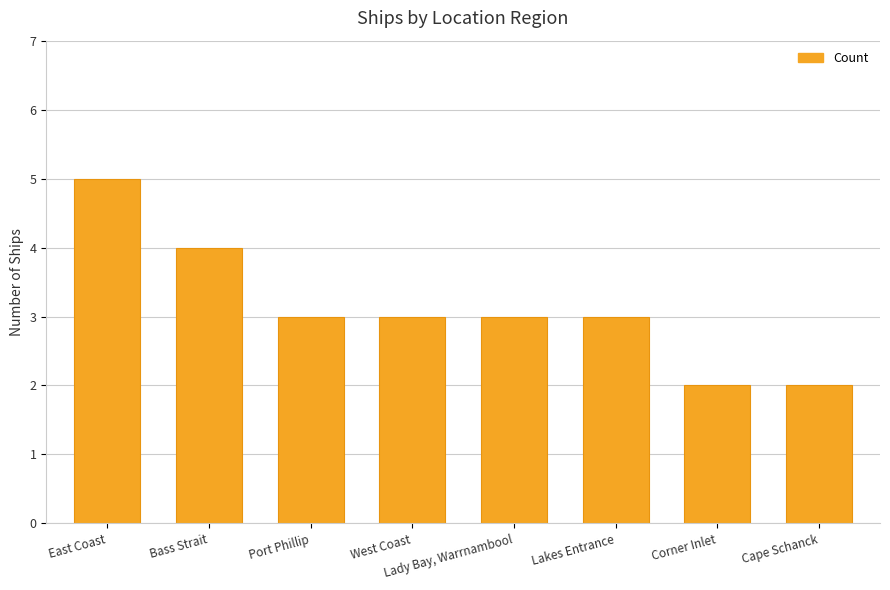

Which category has the highest value across all series?

East Coast